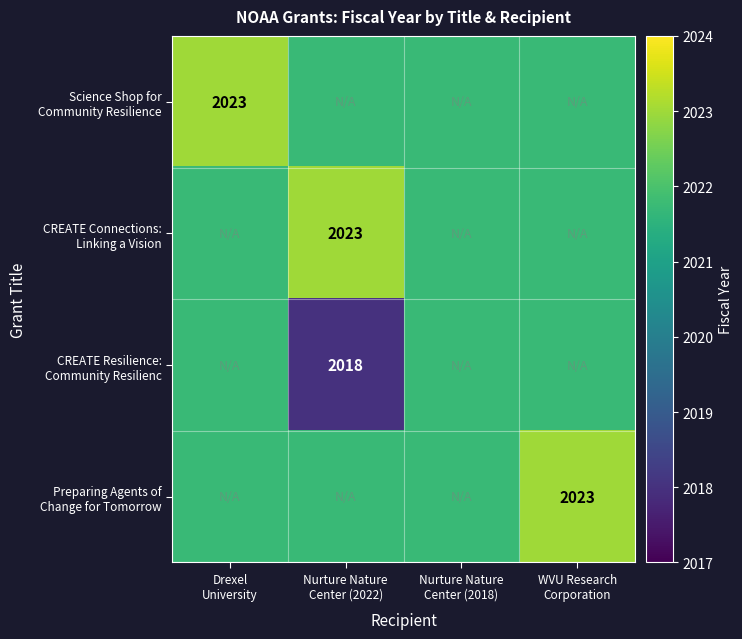

How many data points does each series have?

4